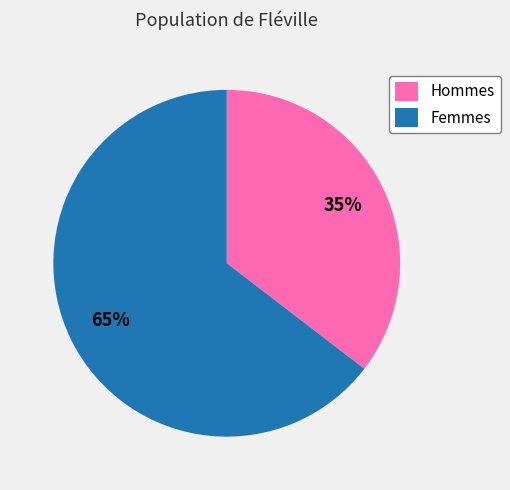

What is the largest slice in the pie chart?

Femmes